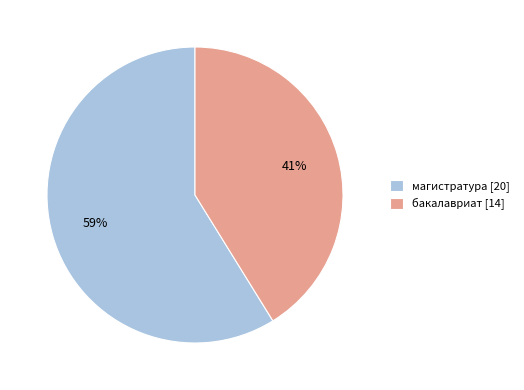

Which category has the biggest portion of the pie?

магистратура